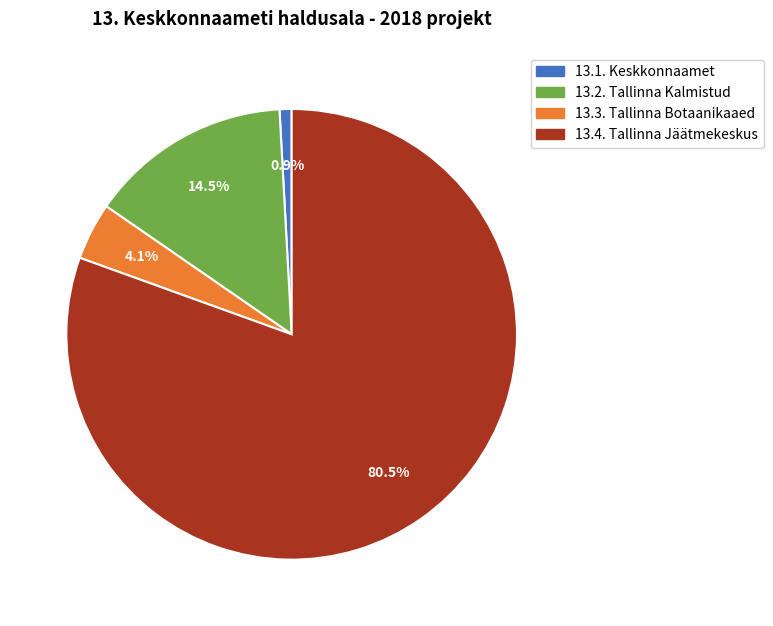

To the nearest percent, what is the combined percentage of 13.4. Tallinna Jäätmekeskus and 13.3. Tallinna Botaanikaaed?

85%